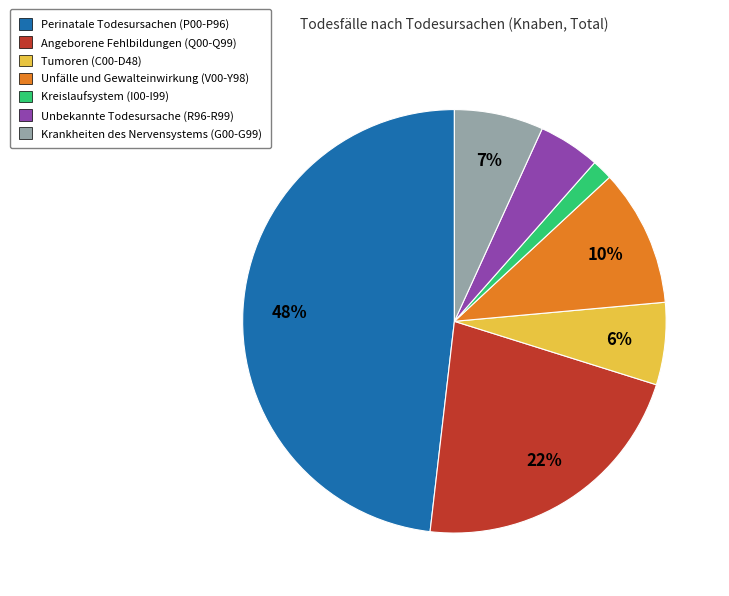

Which slice is the largest?

Perinatale Todesursachen (P00-P96)